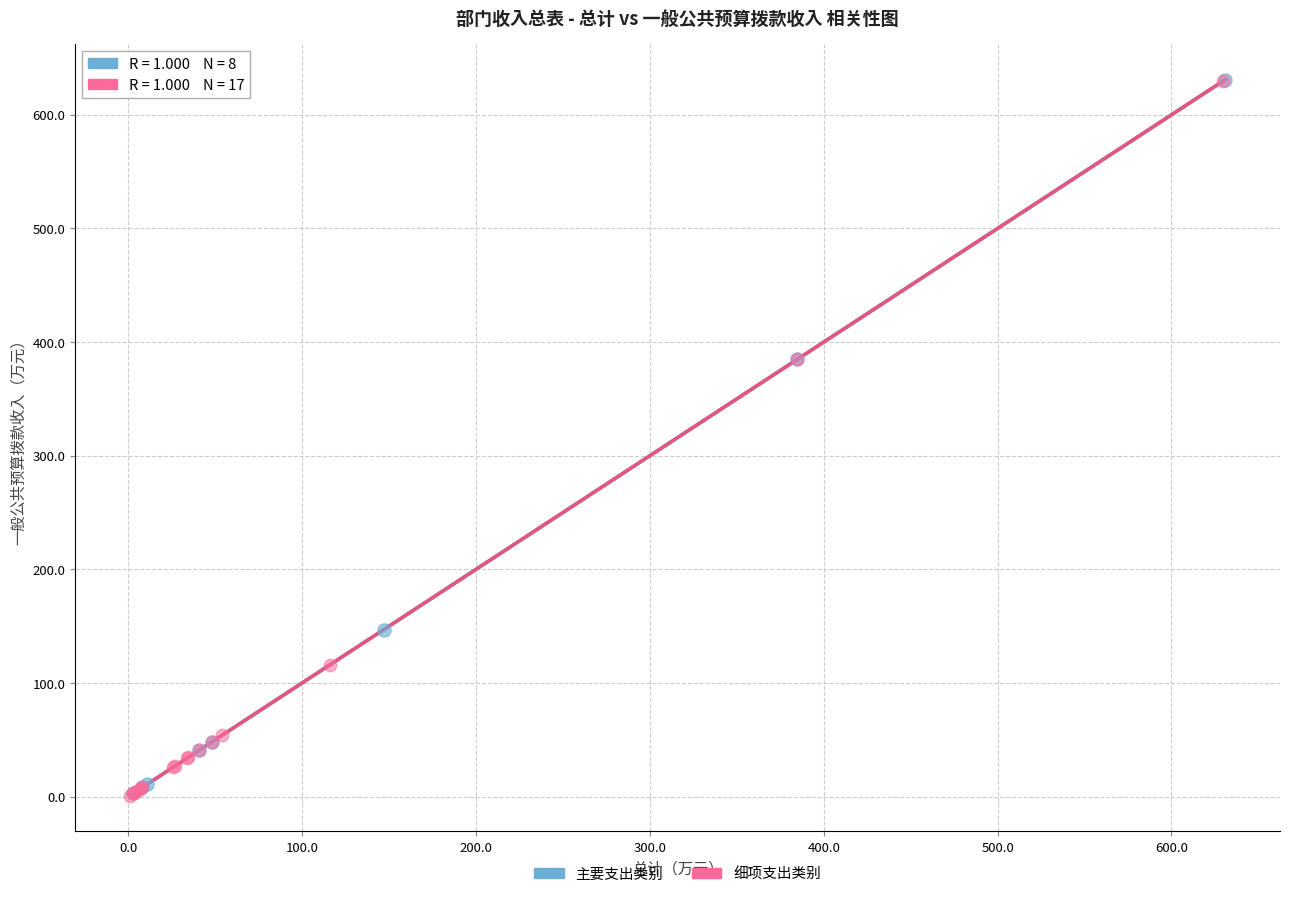

What are all the series names shown in the legend?

主要支出类别, 细项支出类别